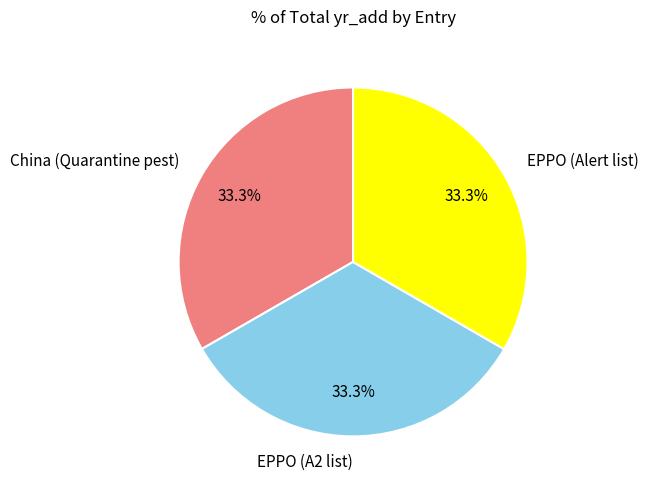

Approximately how many times larger is the value at EPPO (Alert list) compared to EPPO (A2 list)?

1.0